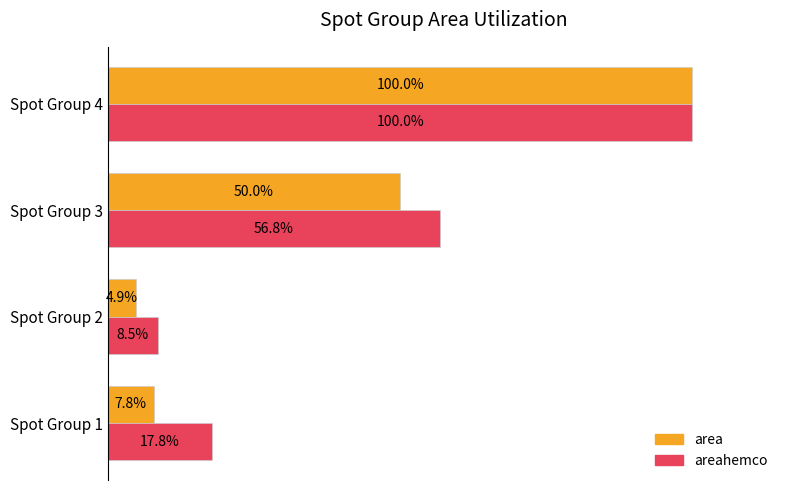

Which series has the widest spread of values?

area